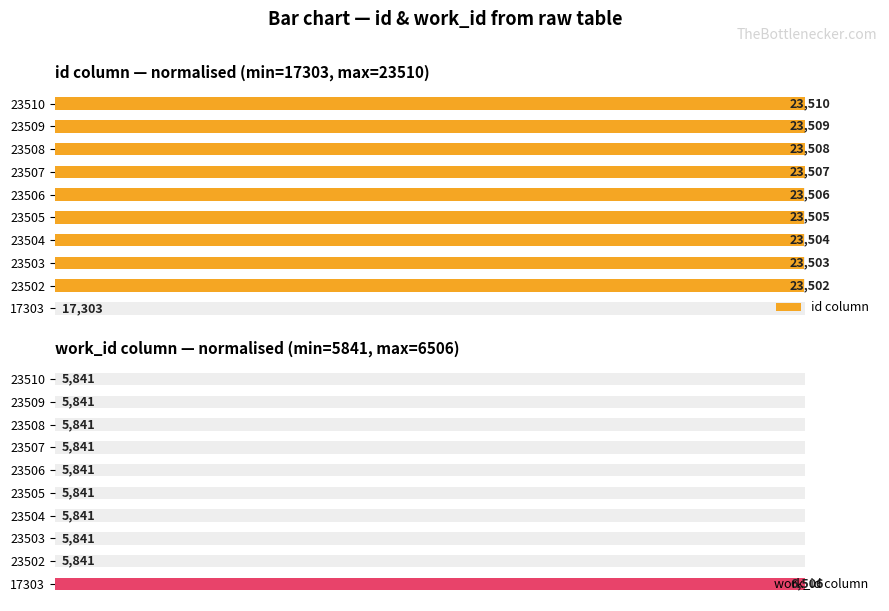

Is the value of id column at 23504 greater than the value of work_id column at 23509?

Yes